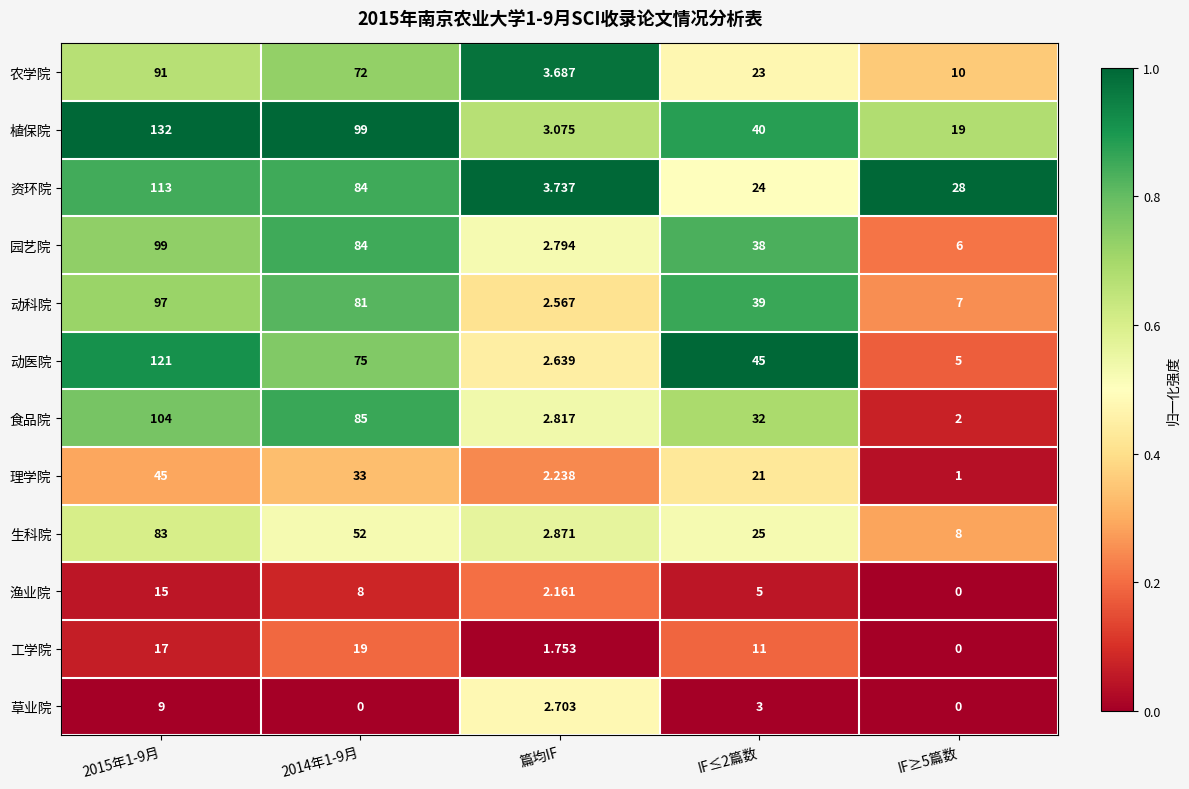

Is the value of 园艺院 at IF≥5篇数 greater than the value of 理学院 at 篇均IF?

Yes